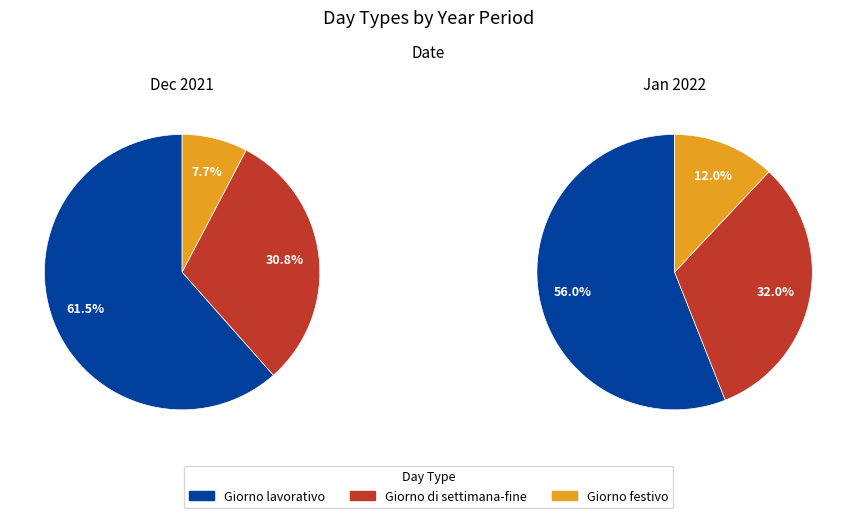

What percentage is NOT represented by Giorno festivo?

92.3%